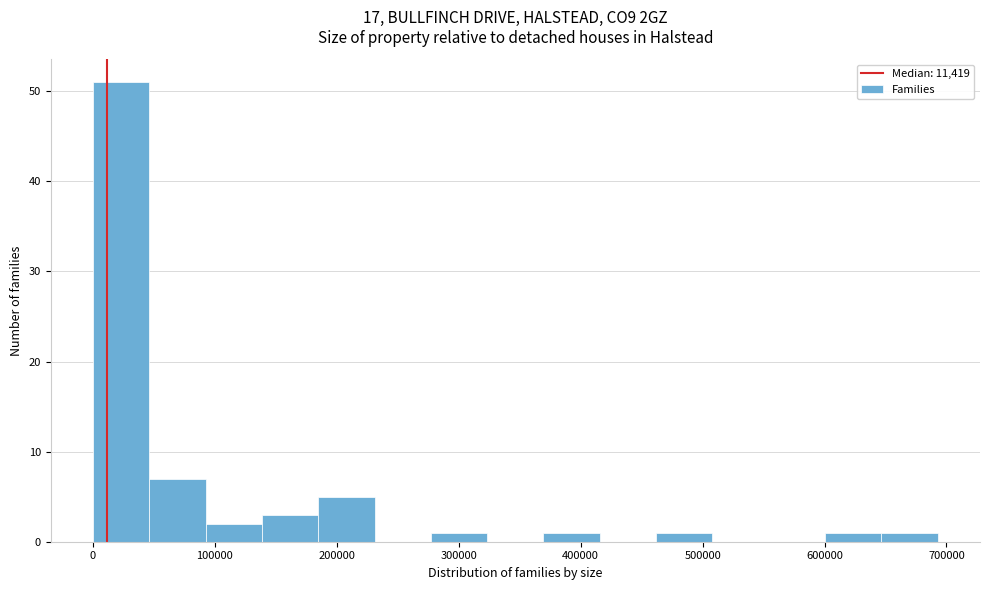

Reading left to right, list every bar in this chart as the range it spans on the x-axis followed by its height. Neither the bar edges nor the heights are printed on the chart, so give them approximately, as read against the axes.

0 to 50000: 51
50000 to 90000: 7
90000 to 140000: 2
140000 to 180000: 3
180000 to 230000: 5
230000 to 280000: 0
280000 to 320000: 1
320000 to 370000: 0
370000 to 420000: 1
420000 to 460000: 0
460000 to 510000: 1
510000 to 550000: 0
550000 to 600000: 0
600000 to 650000: 1
650000 to 690000: 1